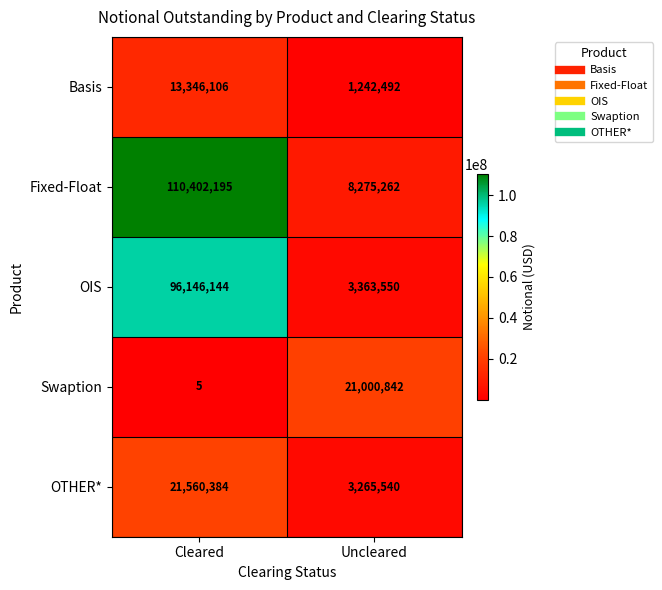

What is the difference between the maximum and minimum values in the OTHER* series?

18294844